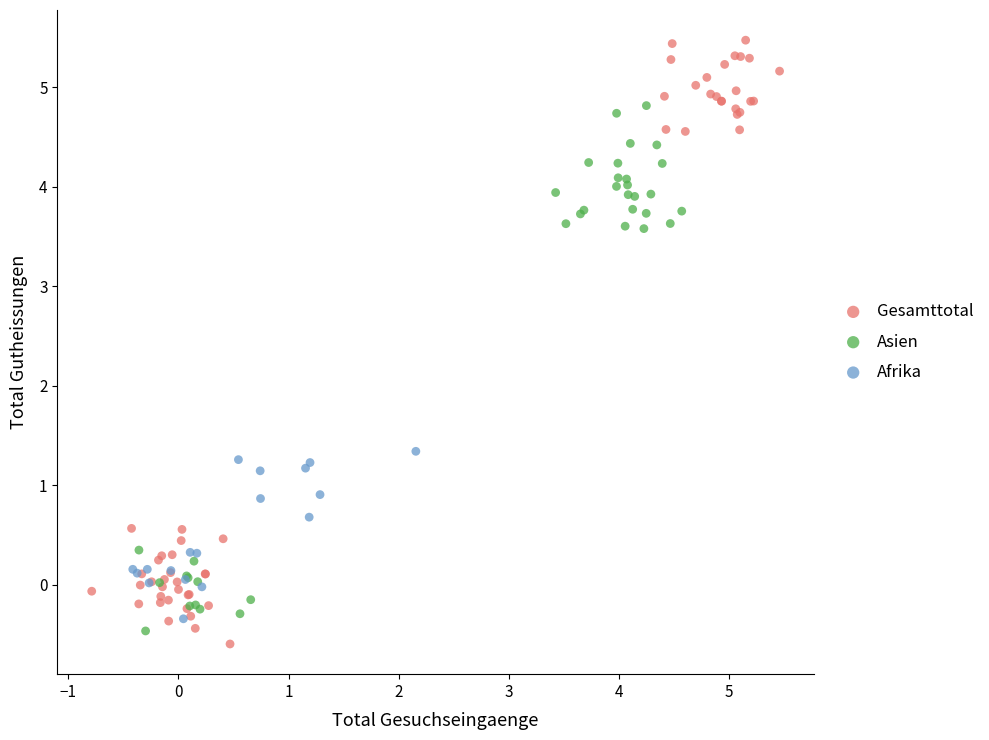

What are all the series names shown in the legend?

Gesamttotal, Asien, Afrika